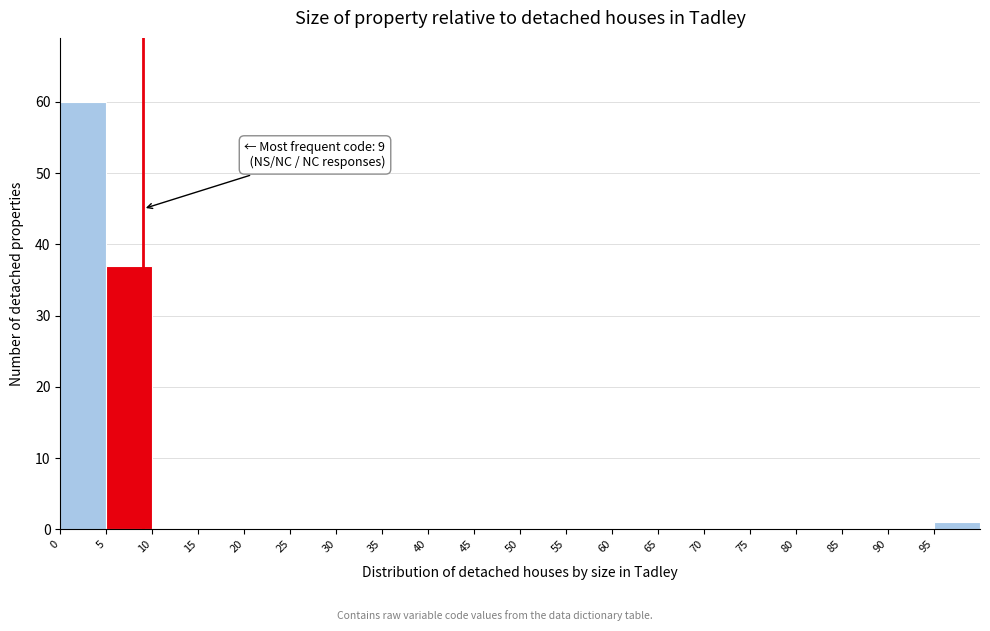

Over which range of the x-axis is the bar tallest?

0 to 5